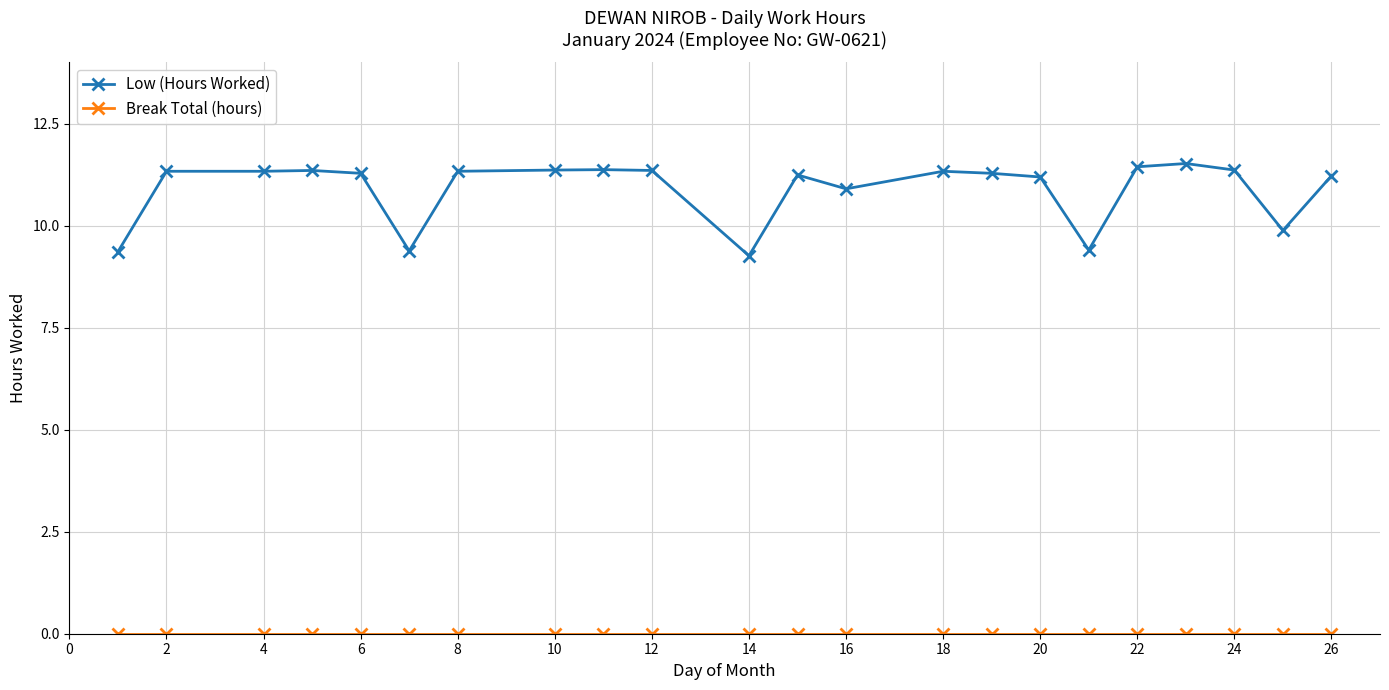

Which series has the widest spread of values?

Low (Hours Worked)